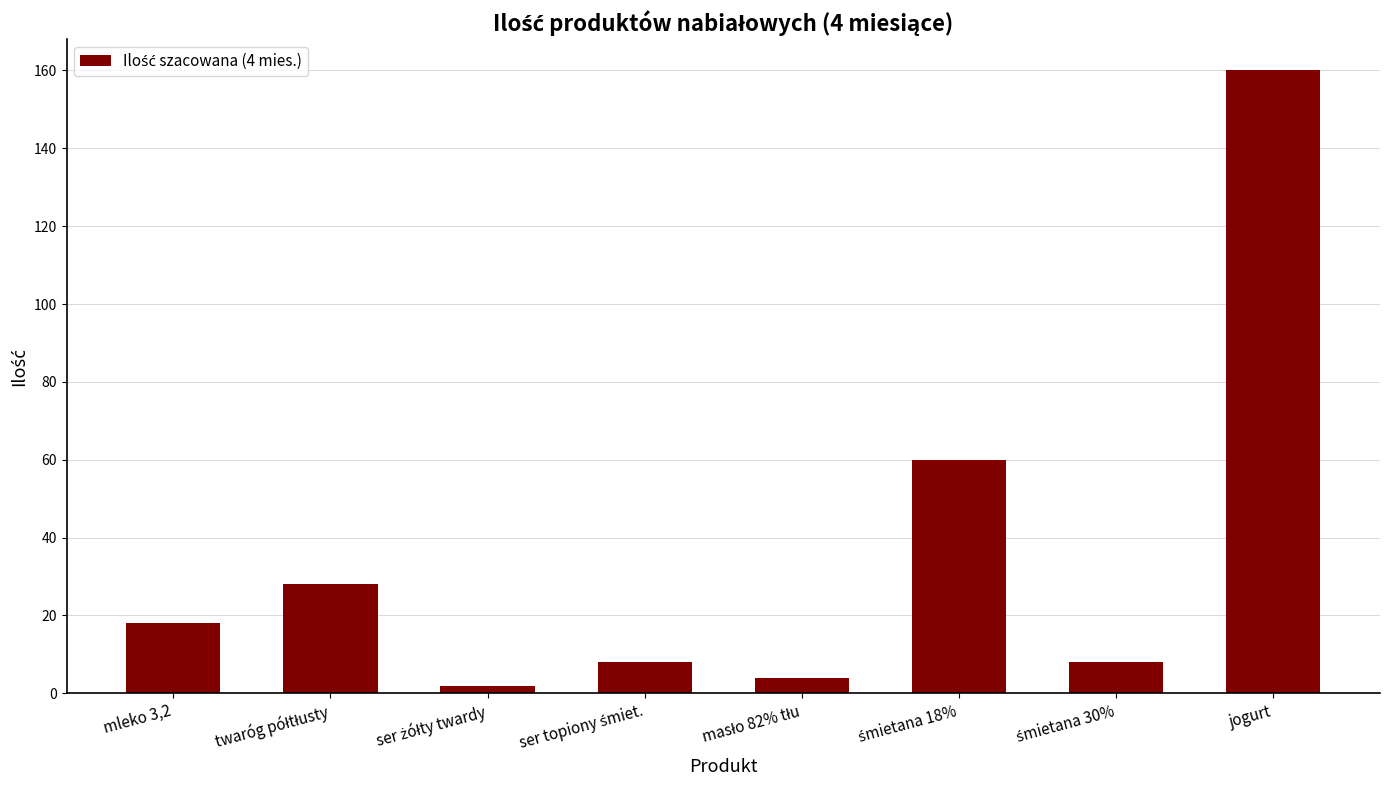

What is the value of the 4th bar from the left?

8